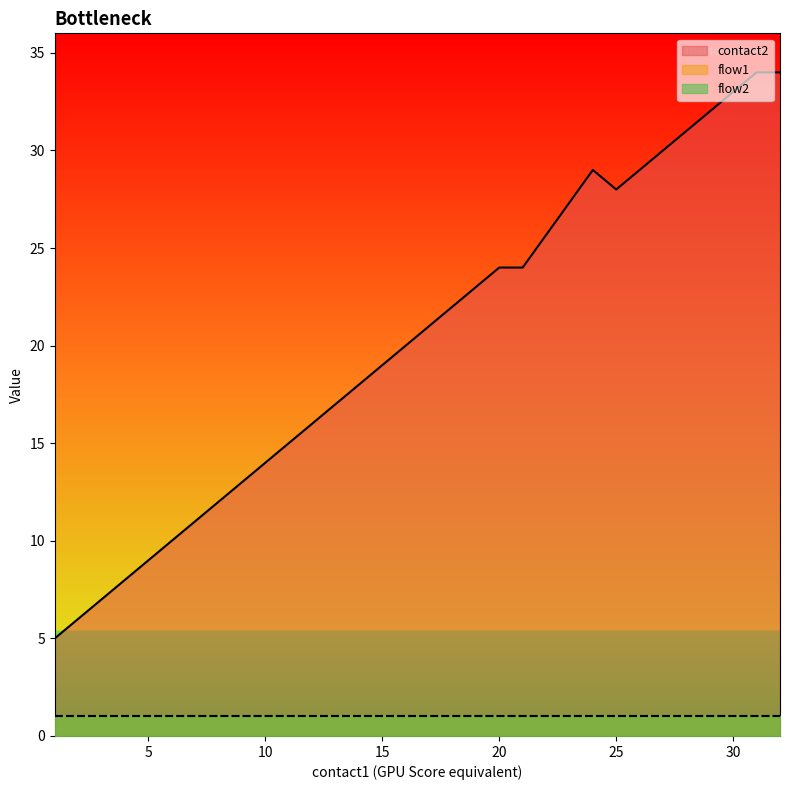

True or false: contact2 and flow1 cross at least once.

False